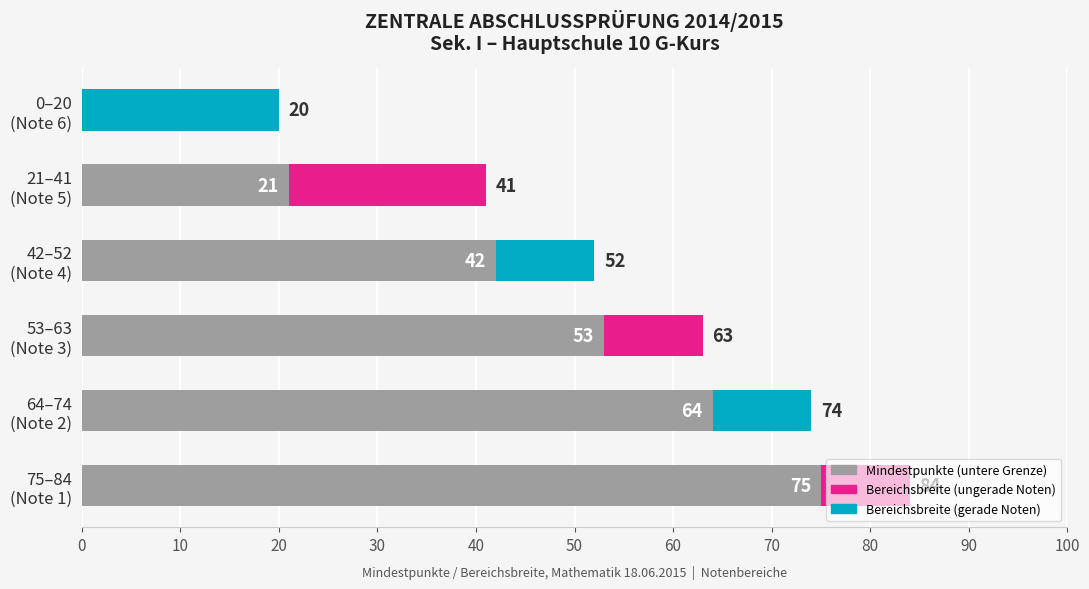

What is the difference between the maximum and minimum values?

75